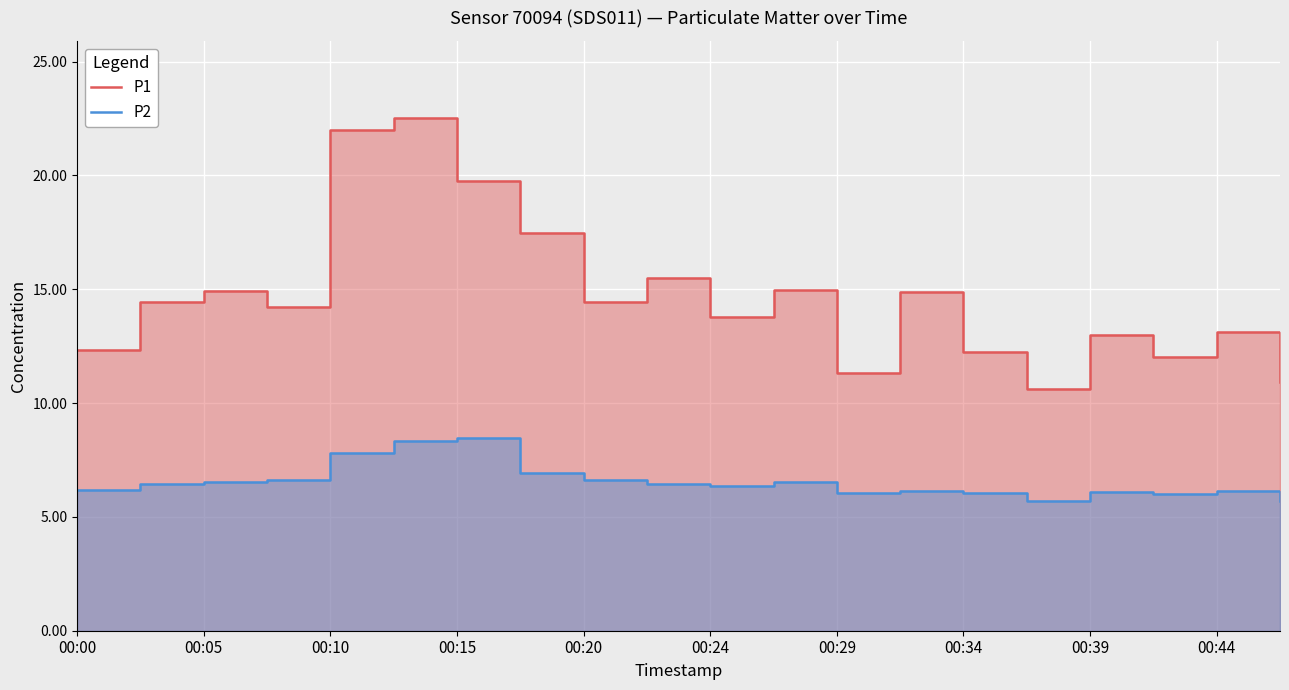

Which series has the largest total across all categories?

P1